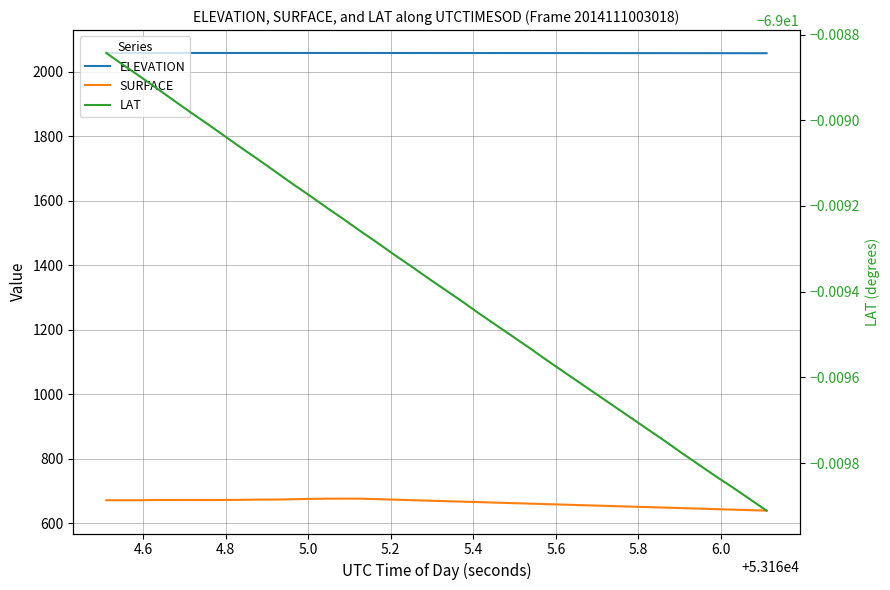

What are all the series names shown in the legend?

ELEVATION, SURFACE, LAT